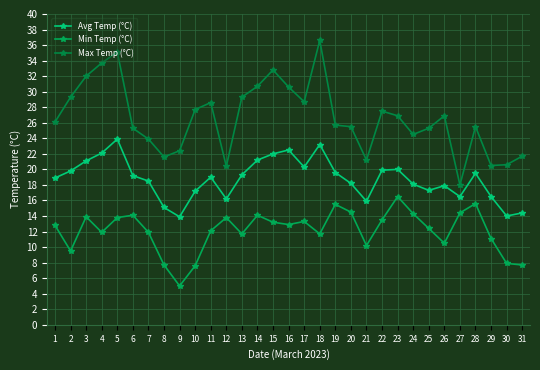

Rank the series at 9 from lowest to highest value.

Min Temp (°C), Avg Temp (°C), Max Temp (°C)